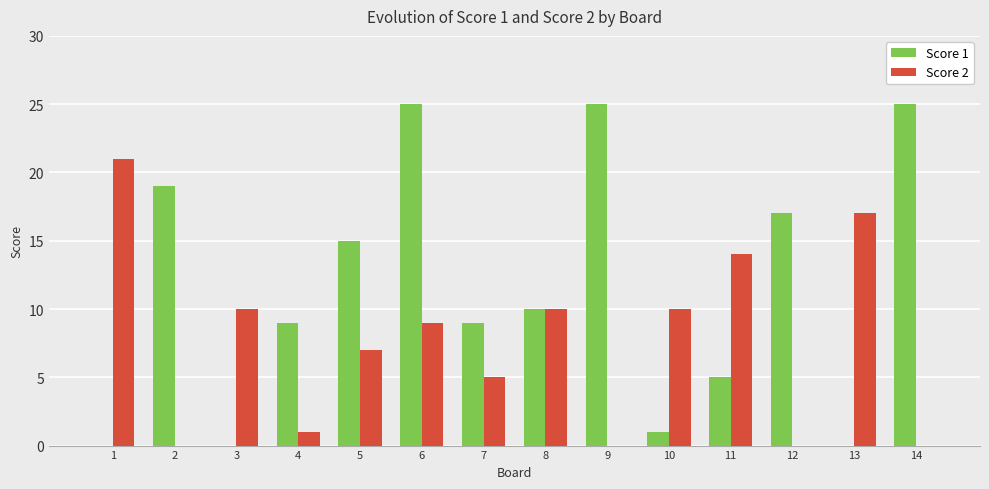

Reading left to right, what are all the values shown in this chart?

Score 1: 0	19	0	9	15	25	9	10	25	1	5	17	0	25
Score 2: 21	0	10	1	7	9	5	10	0	10	14	0	17	0